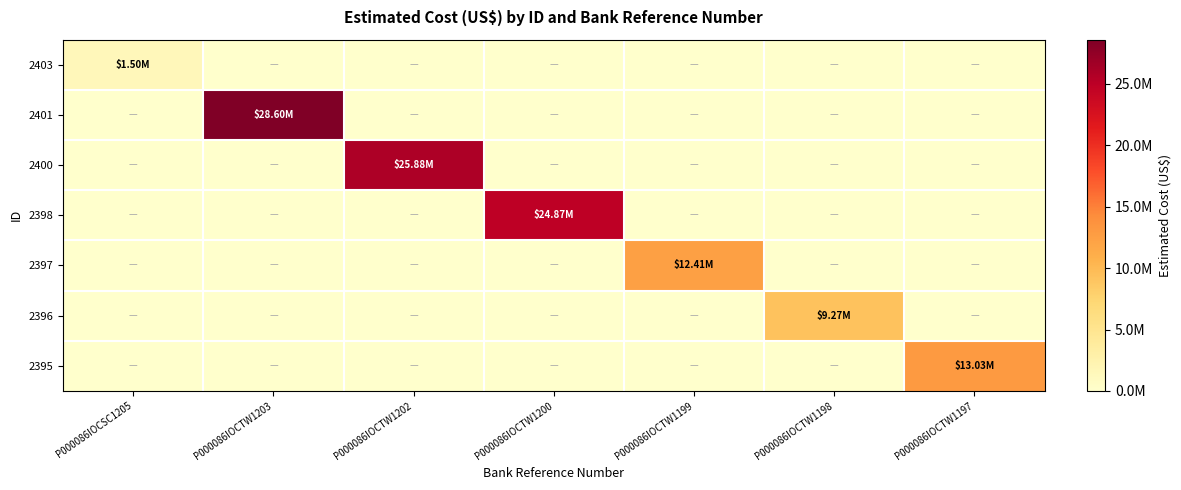

Between P000086IOCTW1203 and P000086IOCSC1205, which is larger?

P000086IOCSC1205